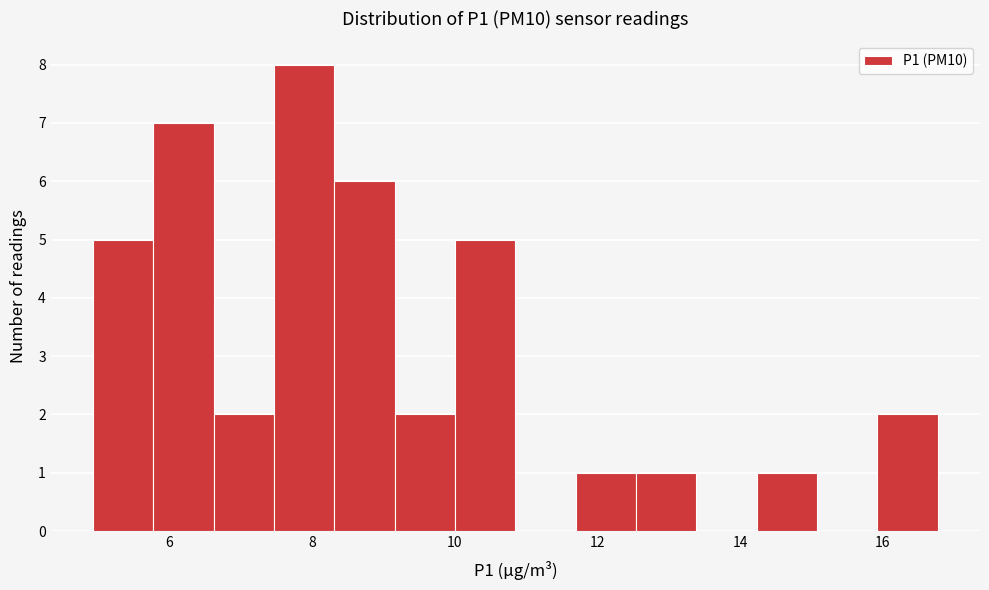

Which range on the x-axis has the tallest bar?

7.4 to 8.4